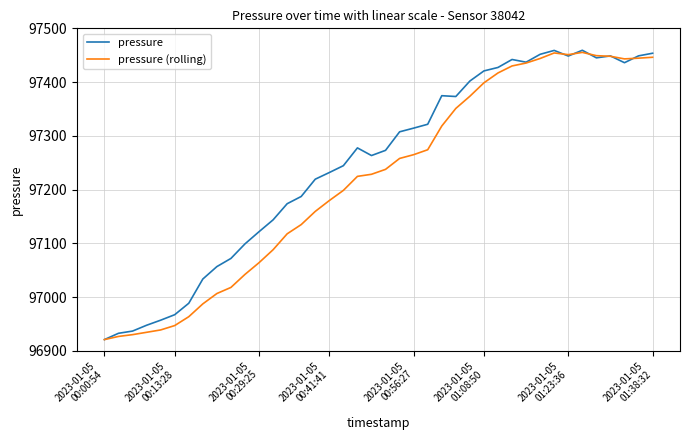

What is the minimum value for pressure (rolling)?

96920.9